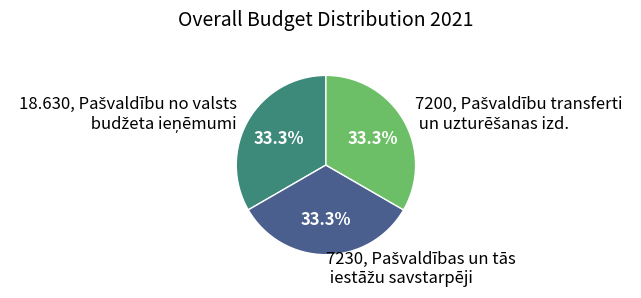

Is there a majority slice in this chart?

No